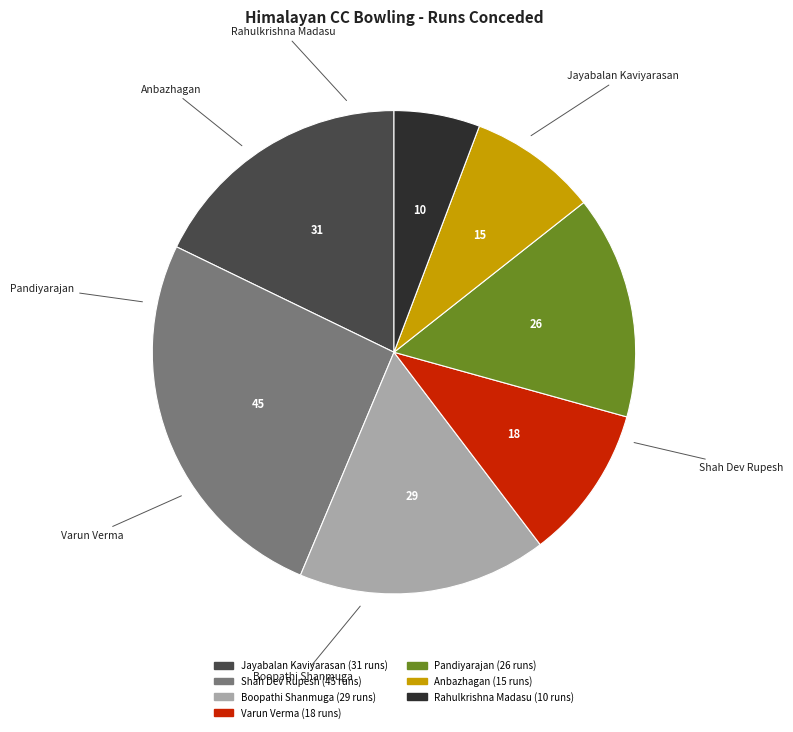

Which has a higher value, Shah Dev Rupesh or Boopathi Shanmuga?

Shah Dev Rupesh